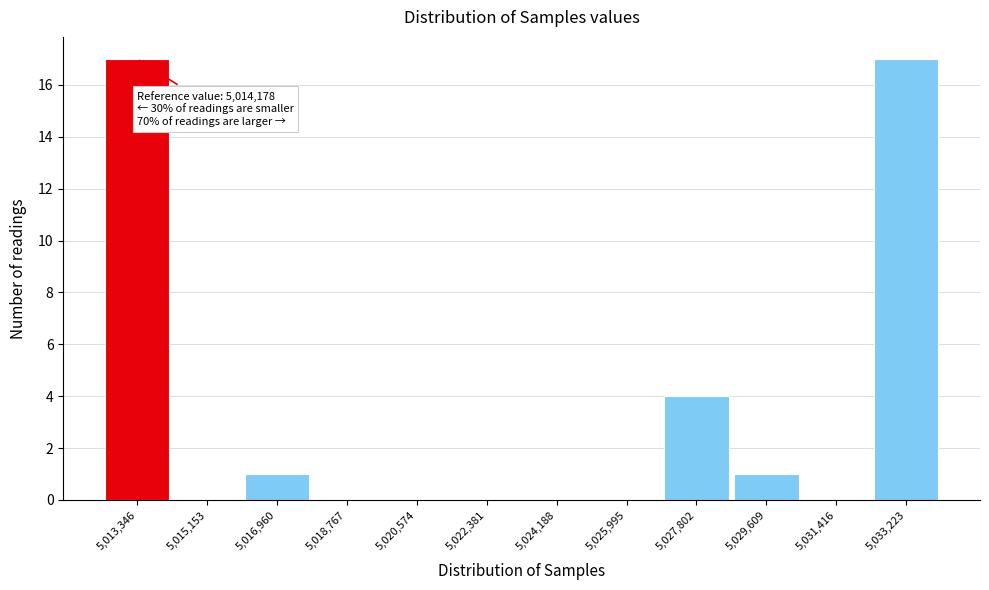

Reading left to right, transcribe all the data shown in this chart.

5,013,346=17	5,015,153=0	5,016,960=1	5,018,767=0	5,020,574=0	5,022,381=0	5,024,188=0	5,025,995=0	5,027,802=4	5,029,609=1	5,031,416=0	5,033,223=17